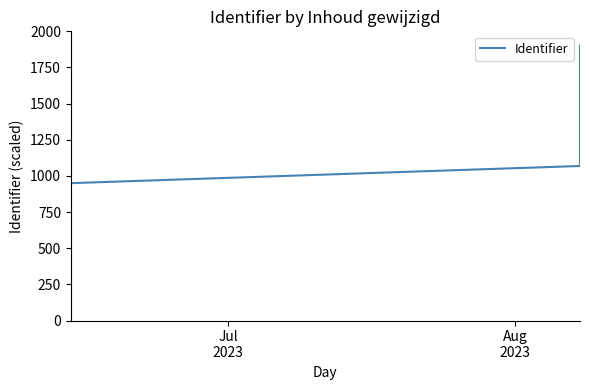

What is the sum of all values?

16150.0